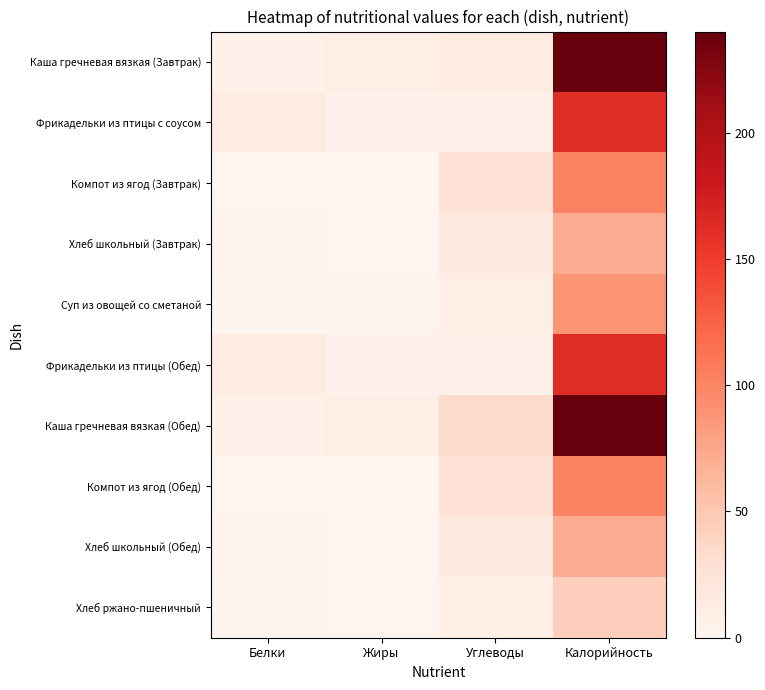

Reading right to left, extract all data points from this chart.

Каша гречневая вязкая (Завтрак): Калорийность=240.0	Углеводы=14.2	Жиры=9.4	Белки=6.4
Фрикадельки из птицы с соусом: Калорийность=163.0	Углеводы=7.7	Жиры=5.4	Белки=13.4
Компот из ягод (Завтрак): Калорийность=101.0	Углеводы=25.7	Жиры=0.0	Белки=0.4
Хлеб школьный (Завтрак): Калорийность=71.0	Углеводы=15.6	Жиры=0.3	Белки=2.3
Суп из овощей со сметаной: Калорийность=88.0	Углеводы=10.0	Жиры=4.3	Белки=1.8
Фрикадельки из птицы (Обед): Калорийность=163.0	Углеводы=7.7	Жиры=5.4	Белки=13.0
Каша гречневая вязкая (Обед): Калорийность=240.0	Углеводы=34.2	Жиры=9.4	Белки=6.4
Компот из ягод (Обед): Калорийность=101.0	Углеводы=25.7	Жиры=0.0	Белки=0.4
Хлеб школьный (Обед): Калорийность=71.0	Углеводы=15.6	Жиры=0.3	Белки=2.3
Хлеб ржано-пшеничный: Калорийность=44.0	Углеводы=9.0	Жиры=0.2	Белки=1.4